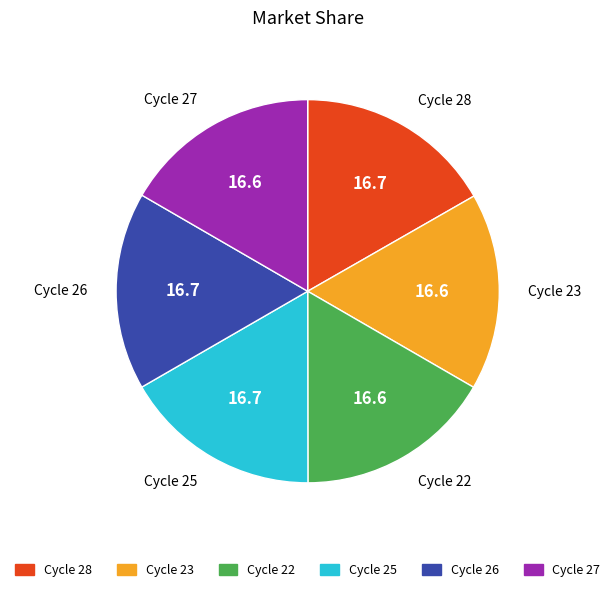

Is there a majority slice in this chart?

No